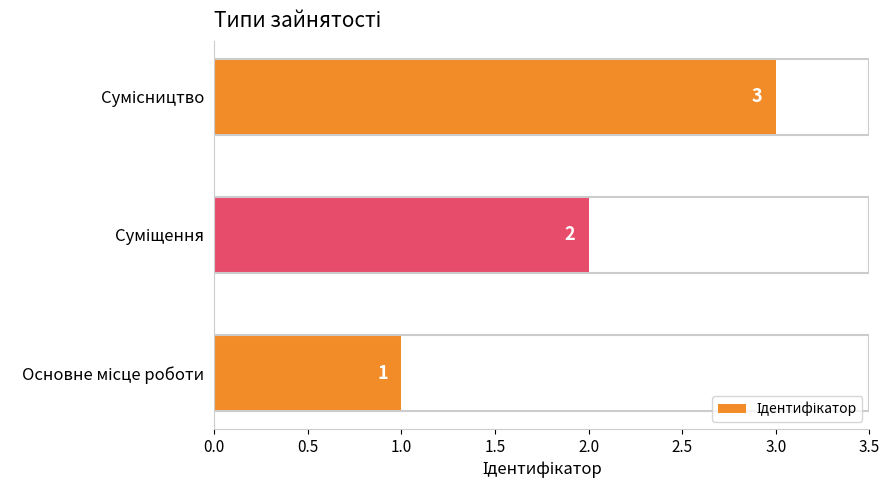

What is the minimum value shown in the chart?

1